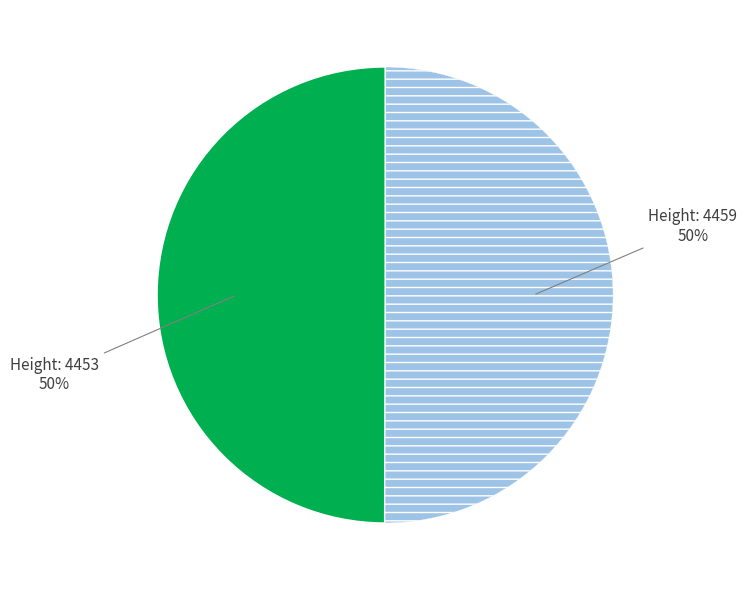

To the nearest percent, what is the average slice percentage?

50%